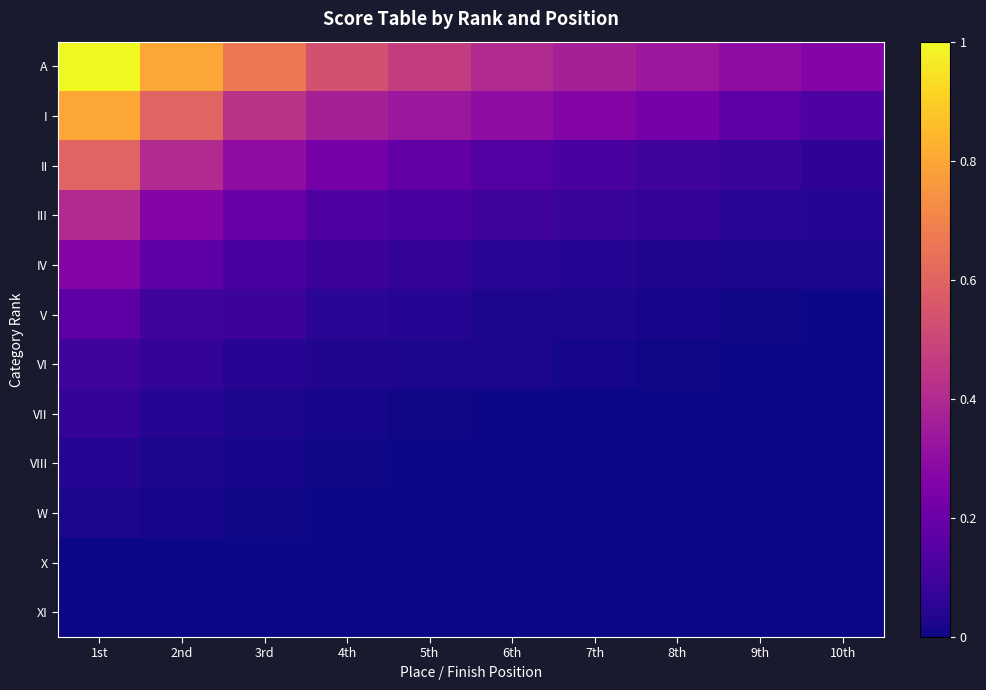

At which category does the chart reach its peak across all series?

1st